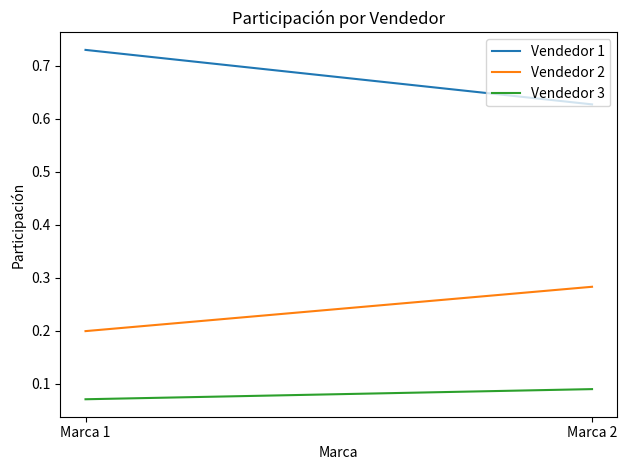

Is the value of Vendedor 1 at Marca 2 greater than the value of Vendedor 2 at Marca 1?

Yes